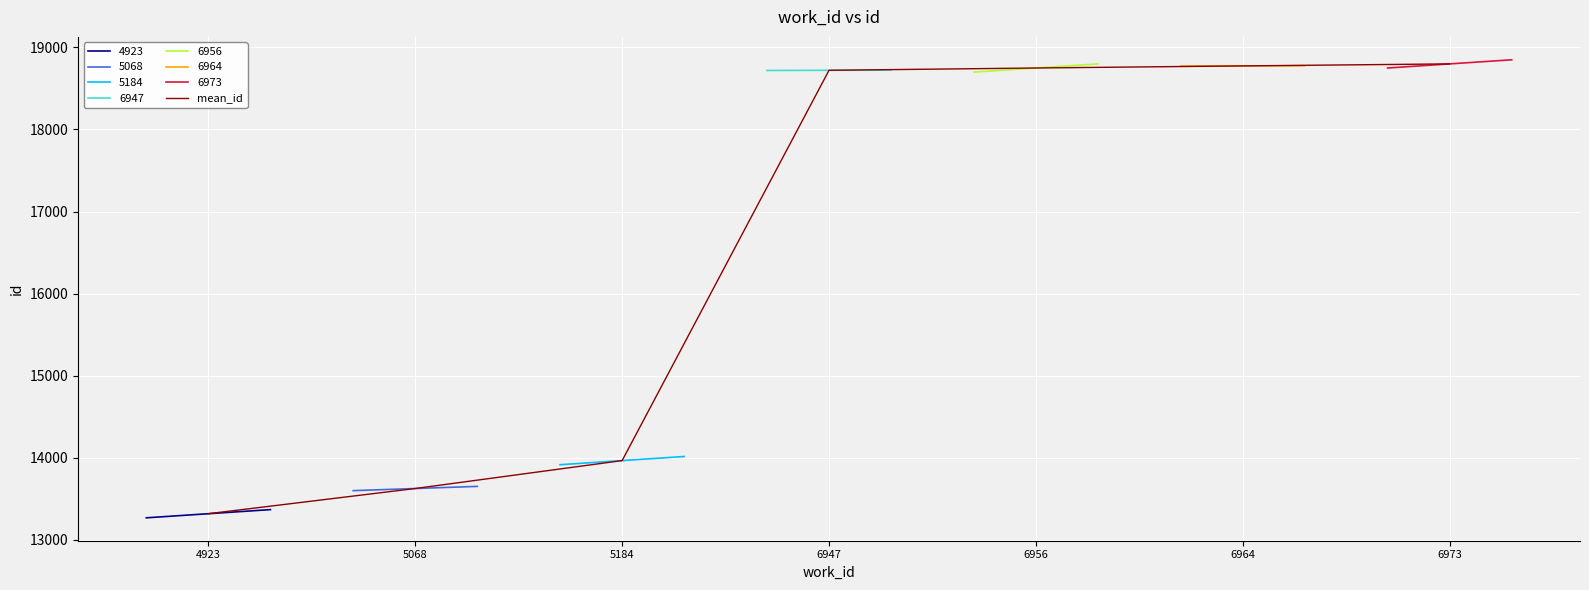

Approximately how many times larger is the value at 6947 compared to 6956?

1.0